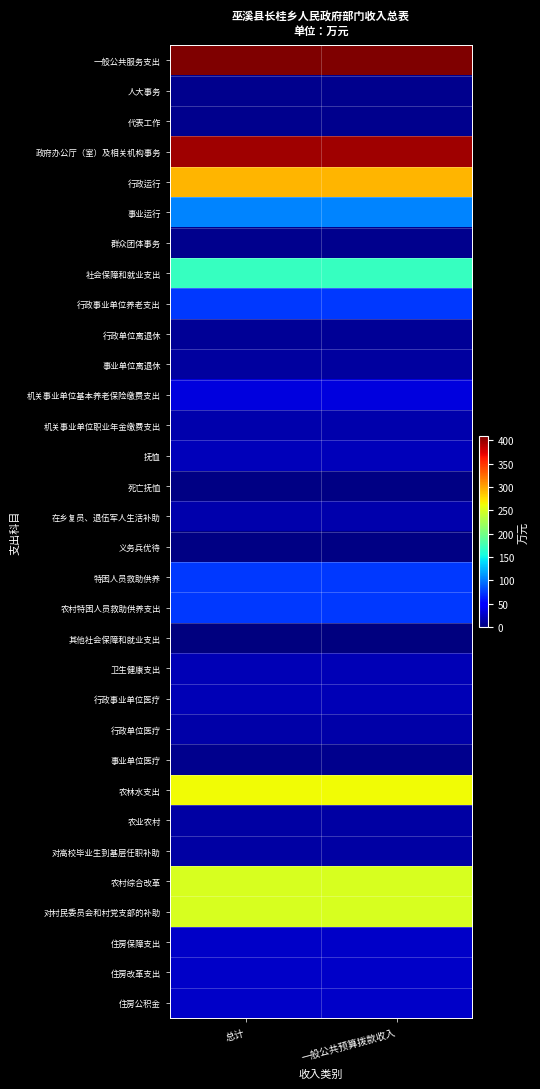

What is the difference between the highest and lowest values at 总计?

408.5